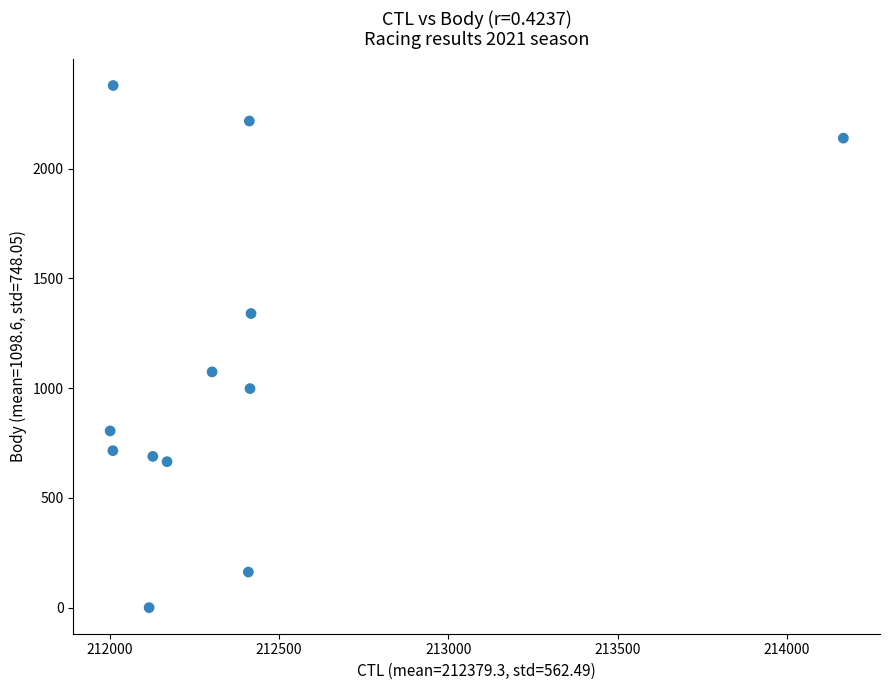

What is the average X value?

212379